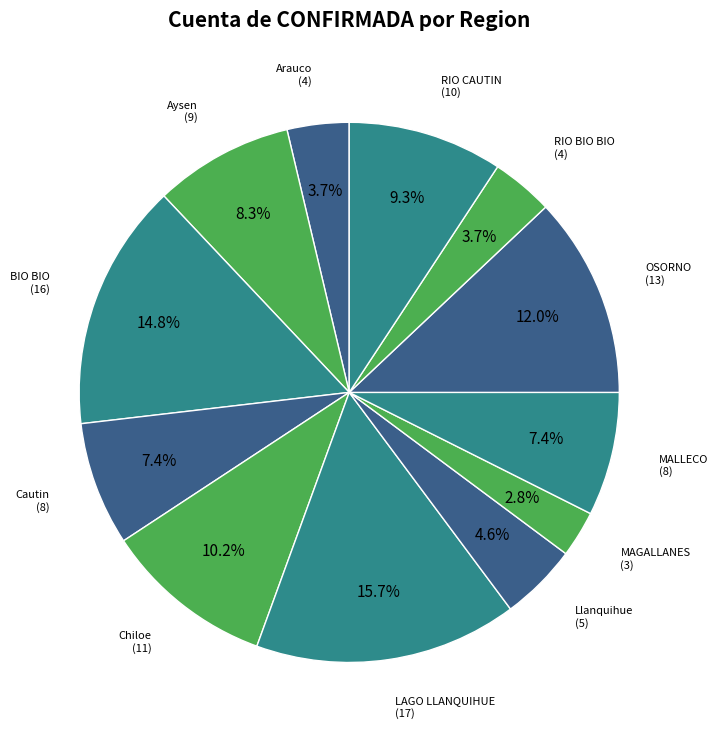

How many segments does this pie chart have?

12